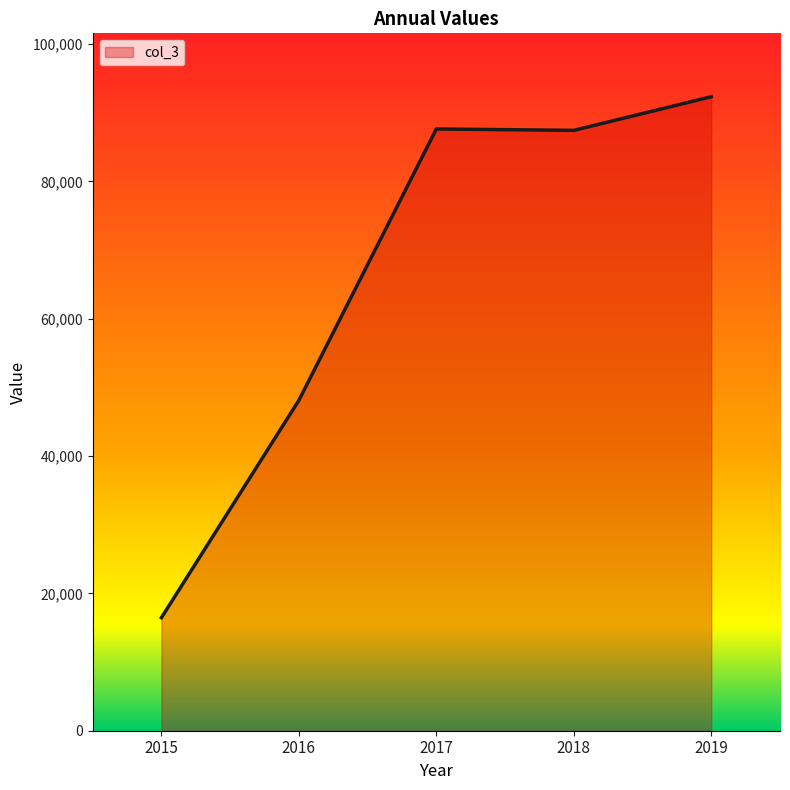

The chart shows a value of 10270.8 at 2015. True or false?

False